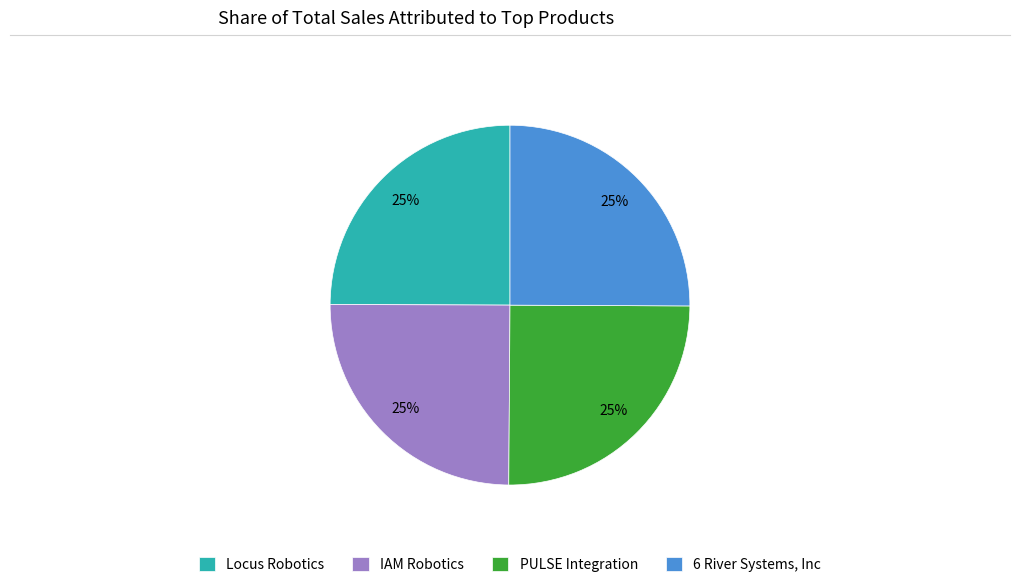

Is Locus Robotics the majority of the pie?

No